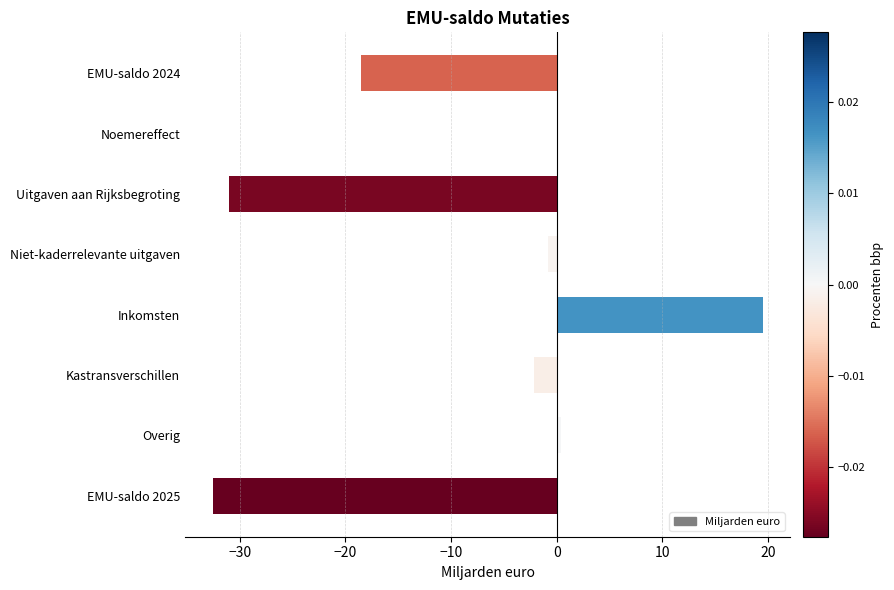

What is the change in value from Noemereffect to Uitgaven aan Rijksbegroting?

-31.0